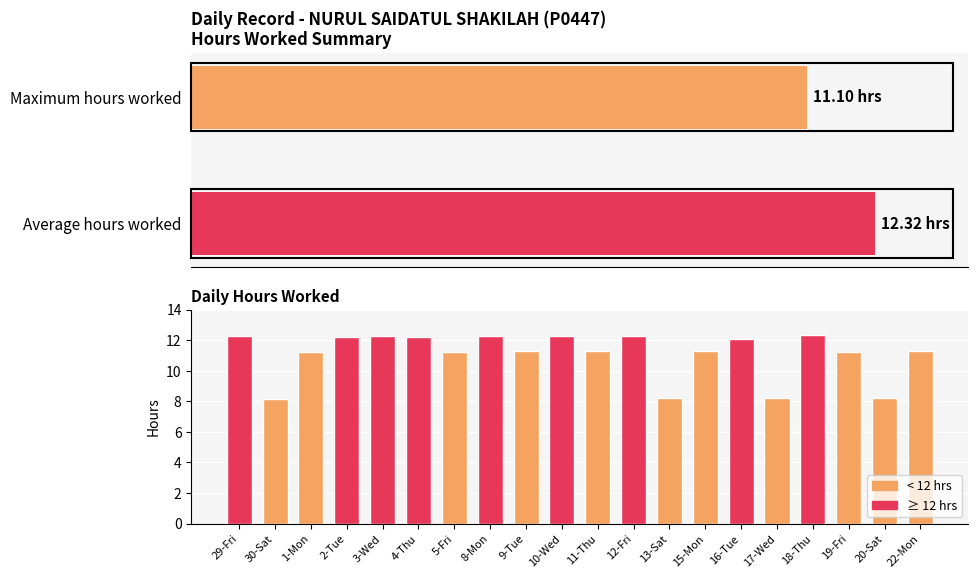

Is it true that the value at 5-Fri is 11.2?

True